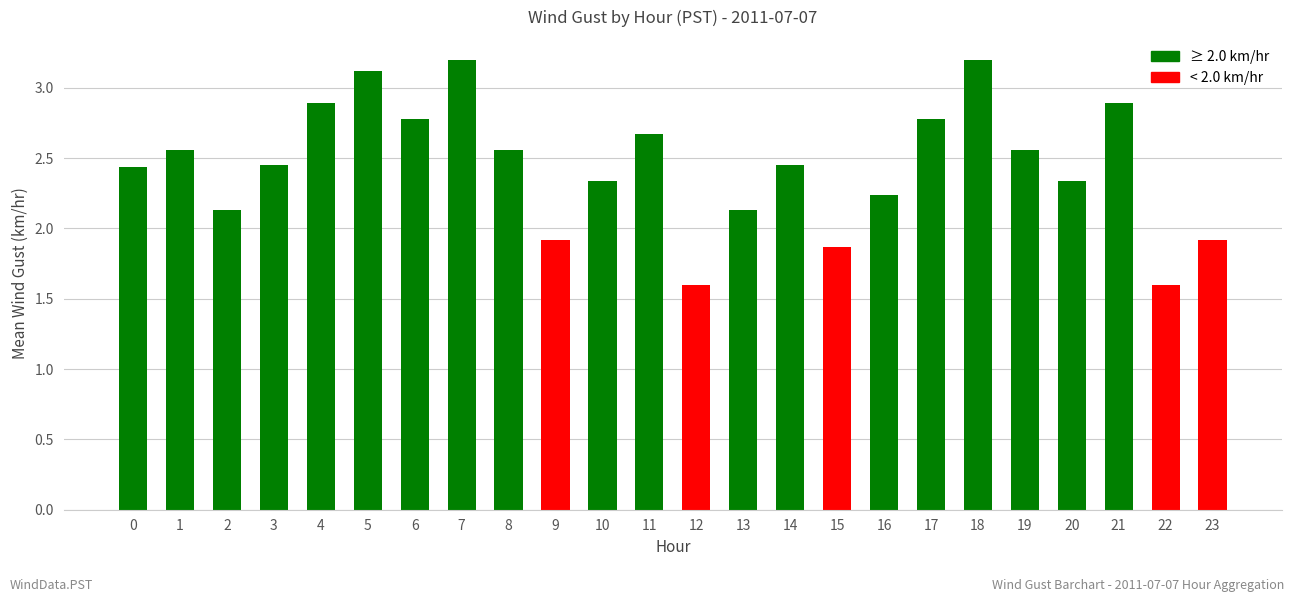

What is the minimum value shown in the chart?

1.6